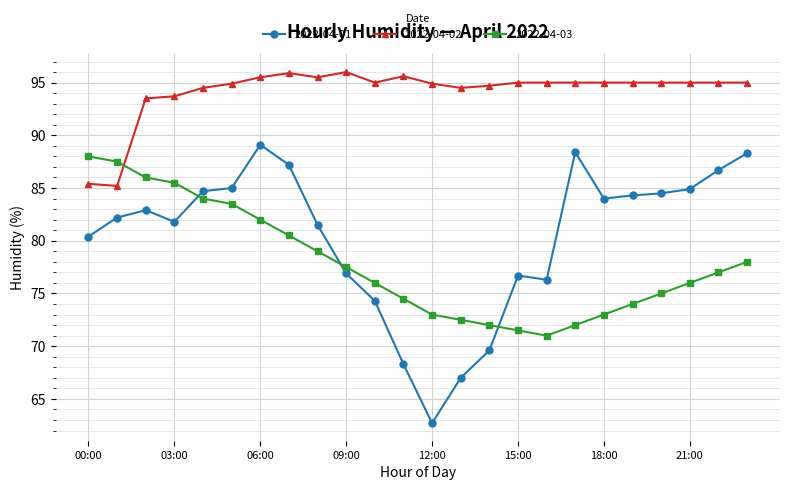

True or false: 2022-04-03 has more than 2 points higher than both neighbors.

False